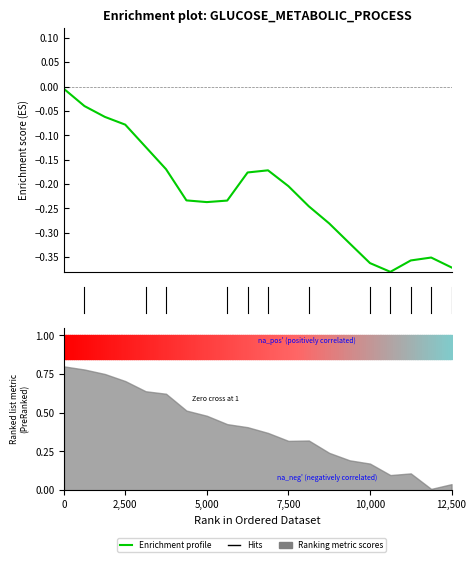

Reading right to left, list all the values displayed in this chart.

-0.4	-0.4	-0.4	-0.4	-0.4	-0.3	-0.3	-0.2	-0.2	-0.2	-0.2	-0.2	-0.2	-0.2	-0.2	-0.1	-0.1	-0.1	-0.0	-0.0